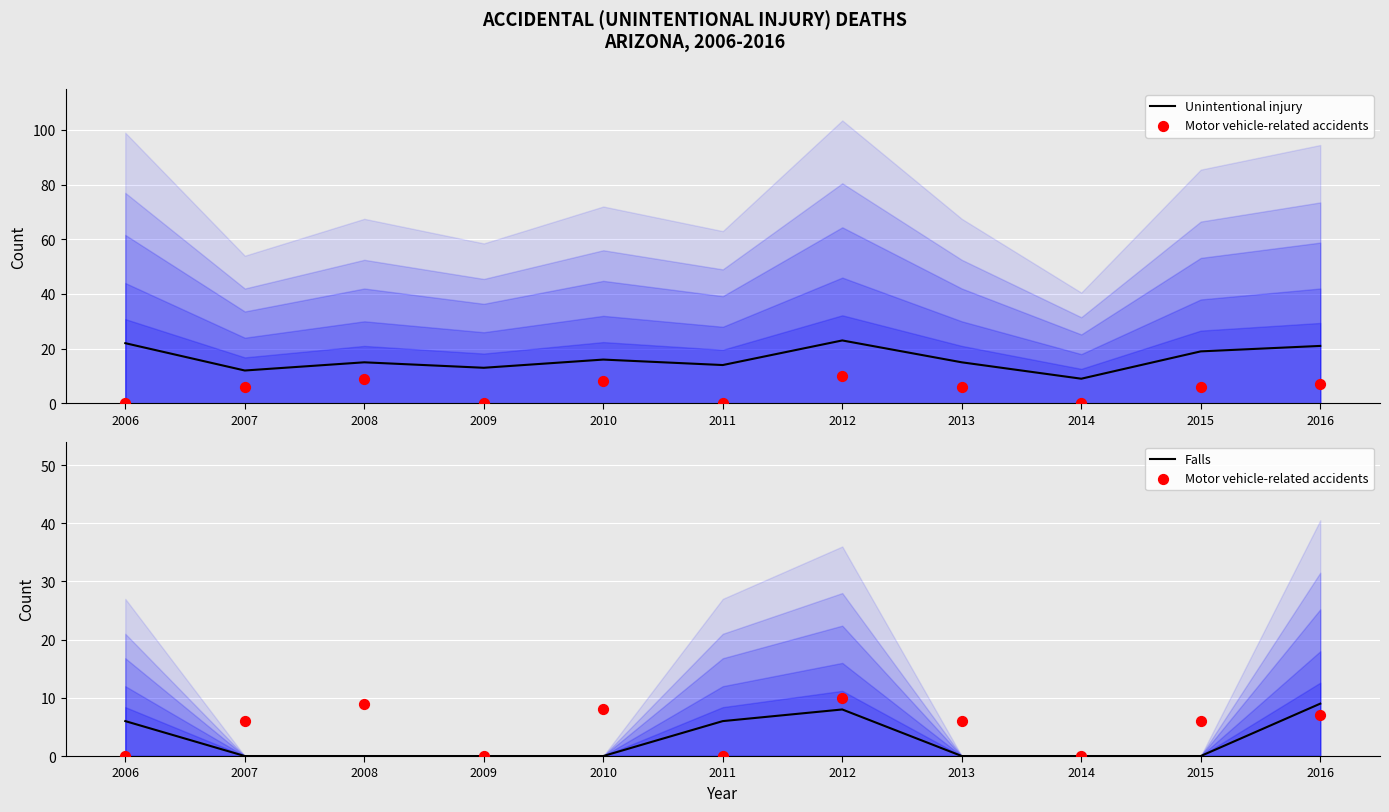

Which series reaches the minimum Y coordinate?

Motor vehicle-related accidents